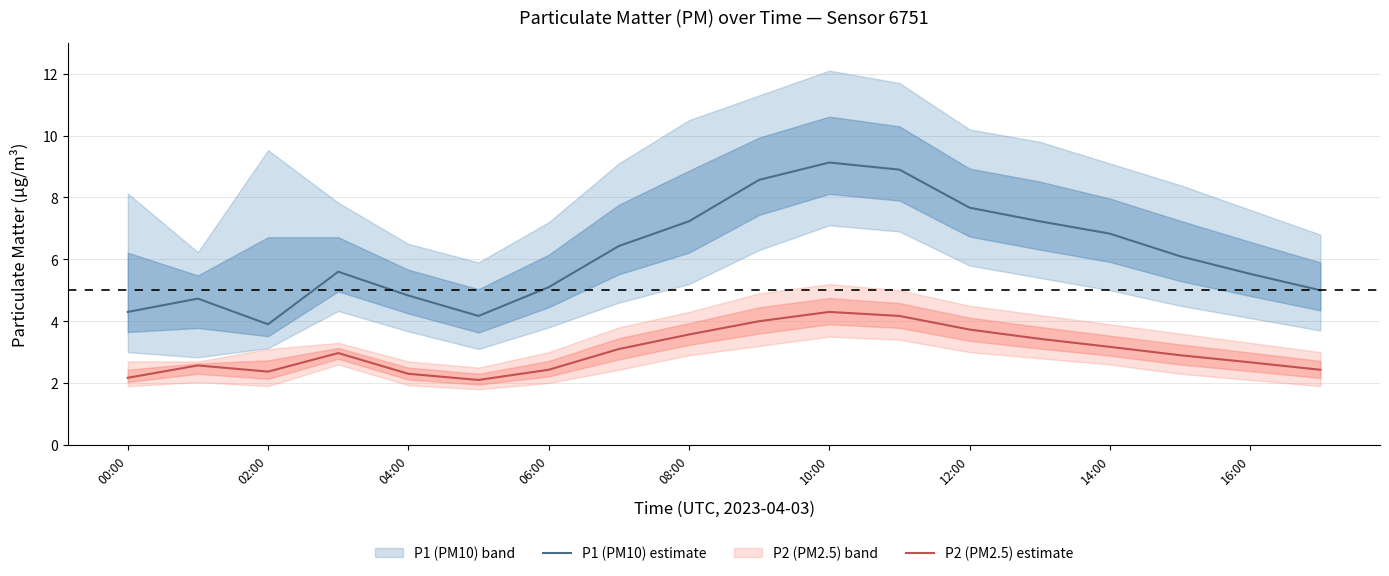

At which label does P1 (PM10) estimate reach its minimum?

02:00